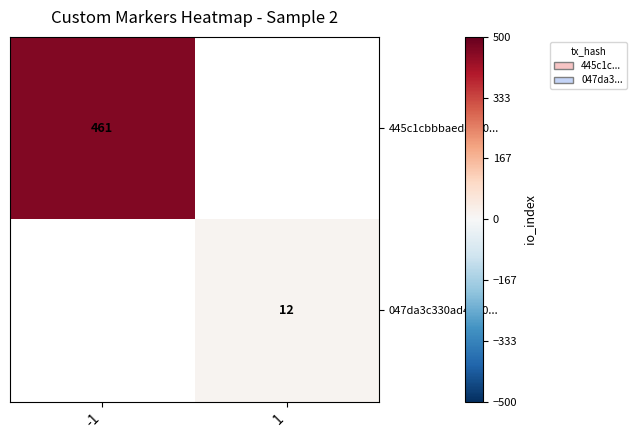

Is it true that 445c1cbbbaed8e90... equals 779 at -1?

False